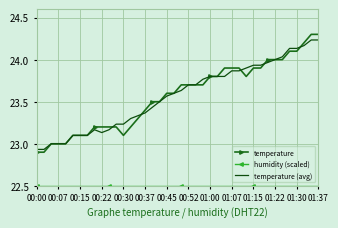

How many categories are shown in the chart?

40